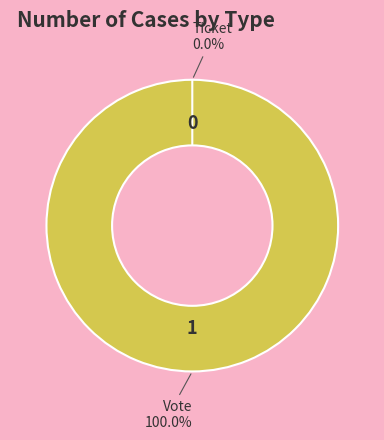

What is the change in value from Vote to Ticket?

-1